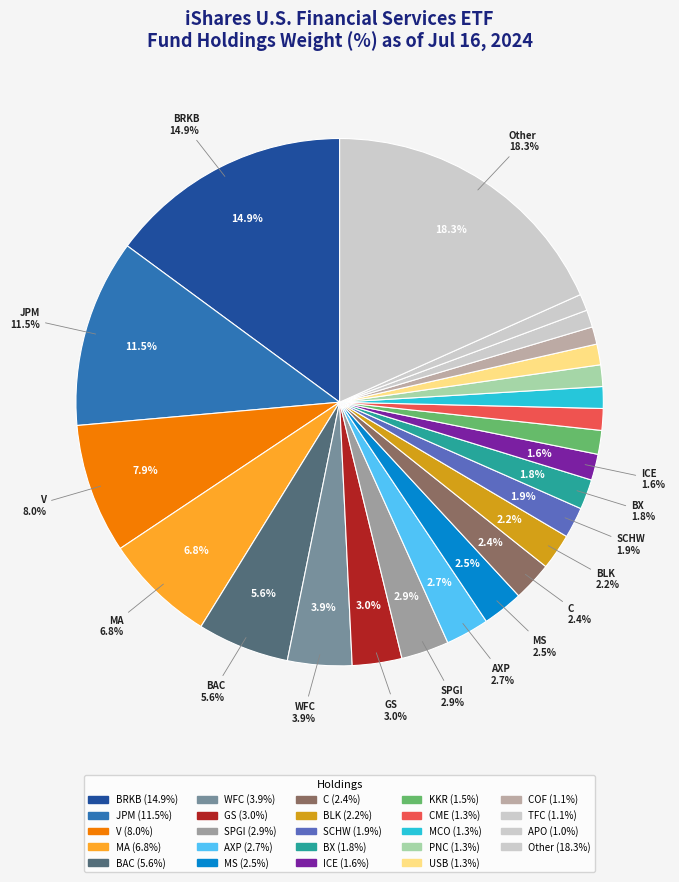

Is the sum of MS and BK greater than half?

No